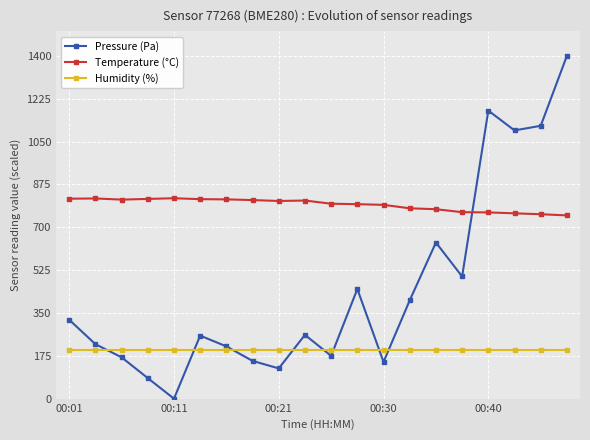

What is the minimum value for Humidity (%)?

200.0